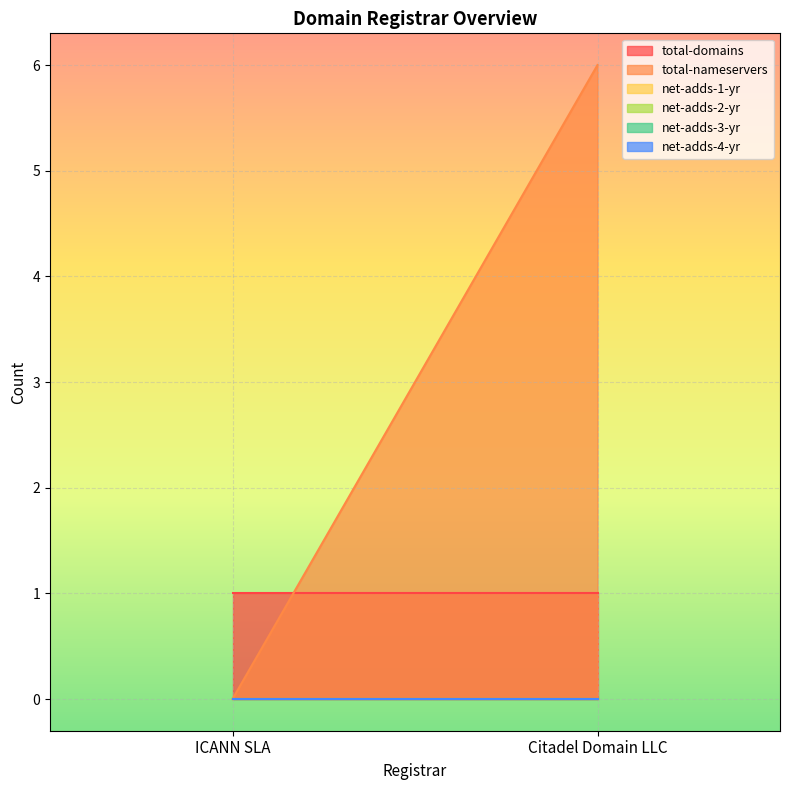

True or false: net-adds-4-yr has a value of 0 at Citadel Domain LLC.

True